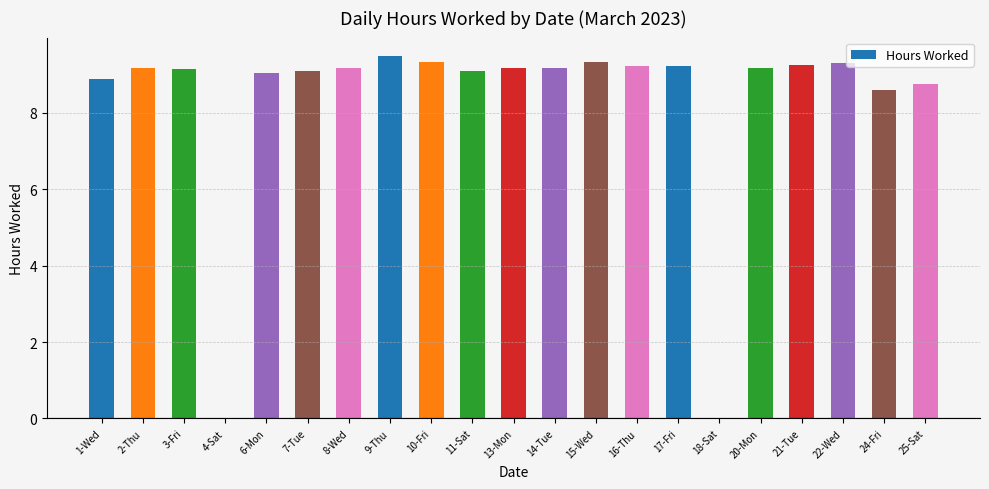

What is the sum of the values at 15-Wed and 4-Sat?

9.3